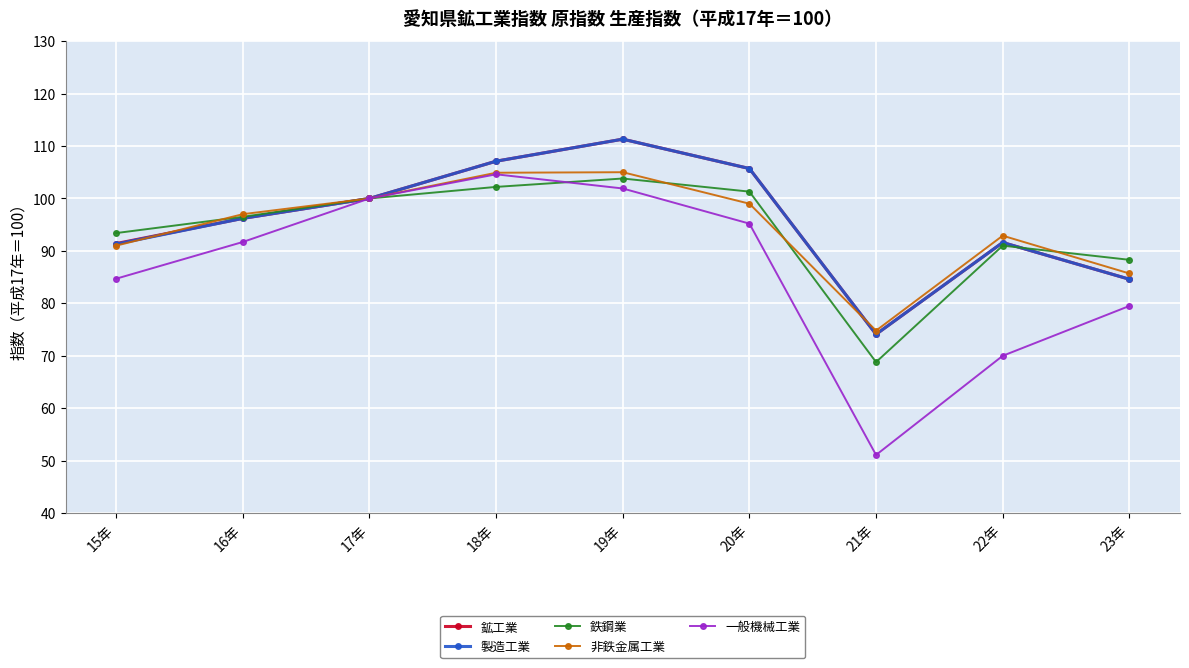

What is the sum of all 非鉄金属工業 values?

850.3